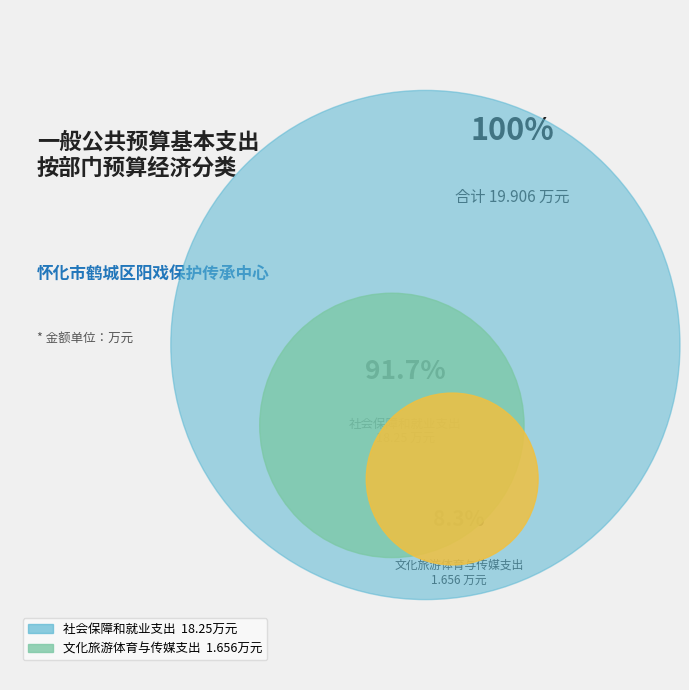

True or false: 文化旅游体育与传媒支出 accounts for 1% of the total.

False